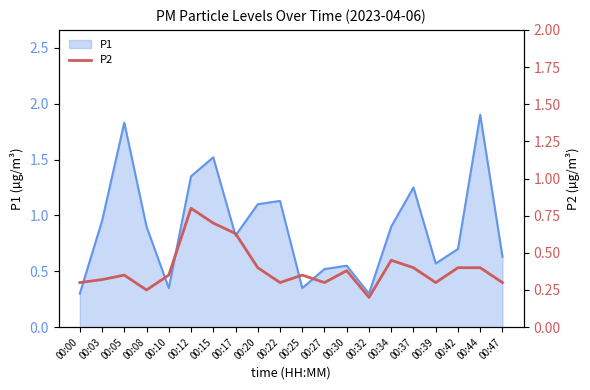

The P1 series shows 1.4 at 00:03. True or false?

False